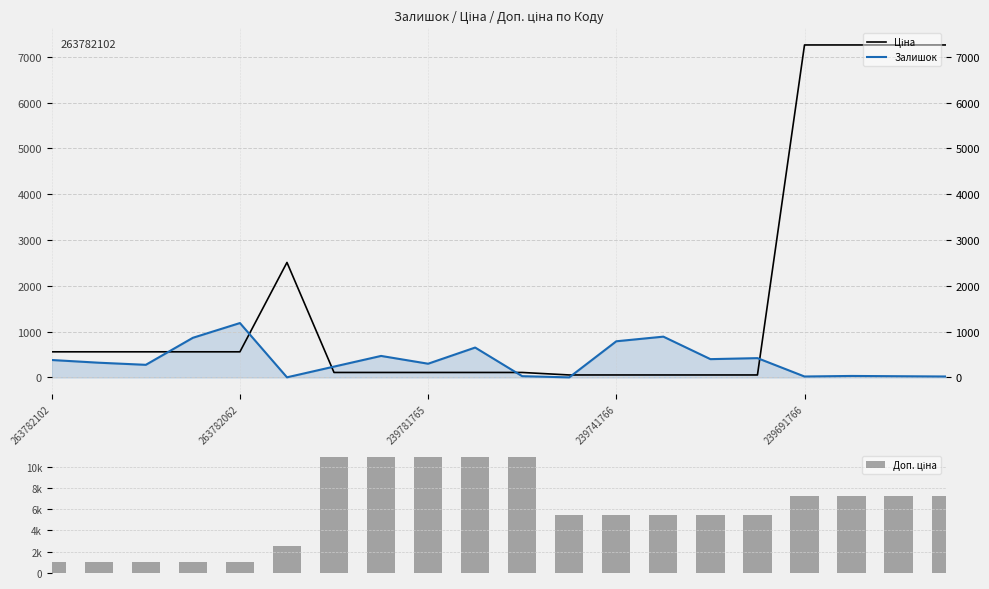

What is the minimum value shown in the chart?

2.0